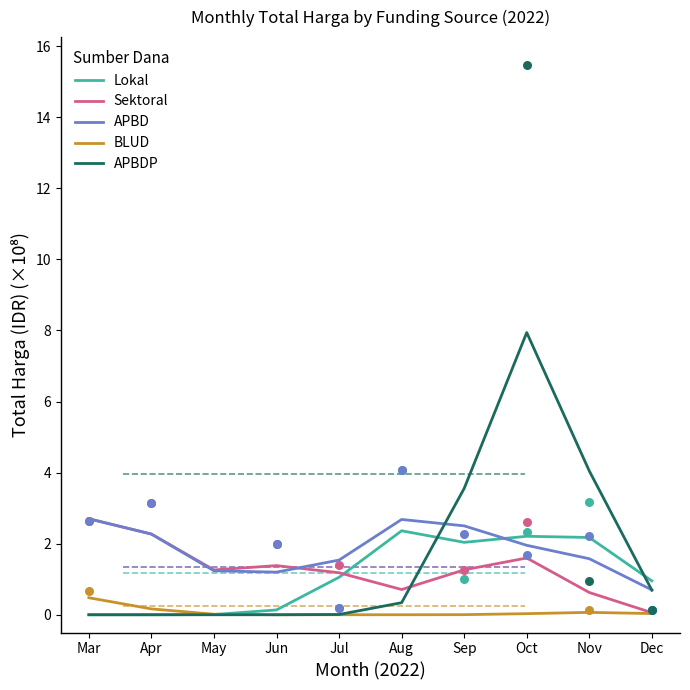

What is the total value across all series at May?

2.5